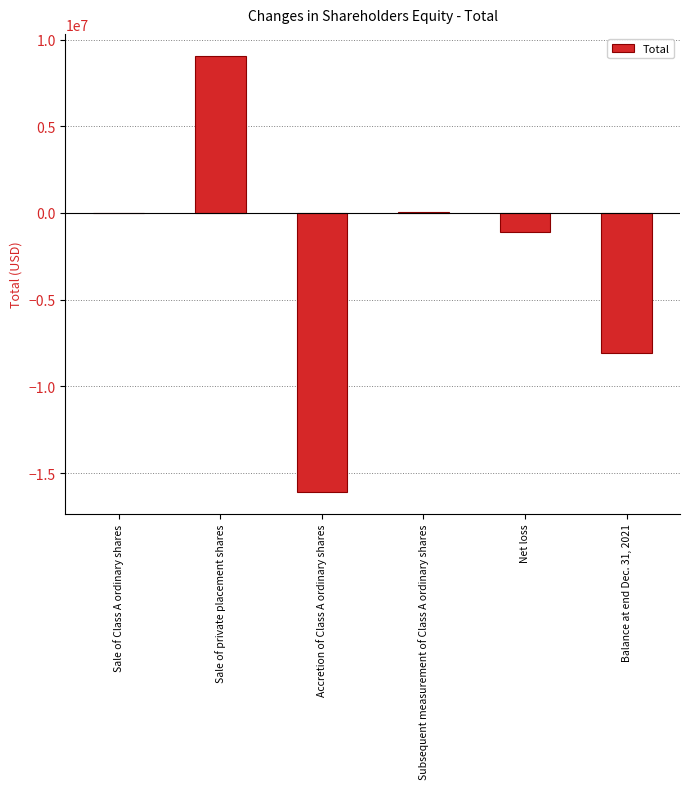

What is the sum of the values at Accretion of Class A ordinary shares and Balance at end Dec. 31, 2021?

-24151760